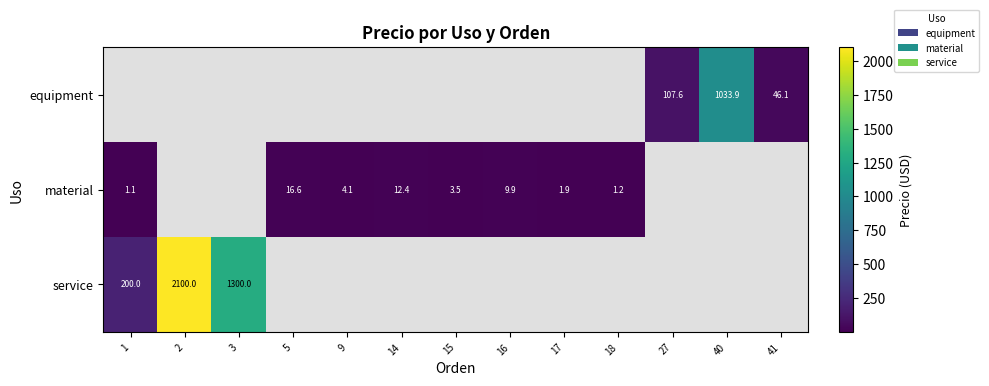

How many distinct data groups are displayed?

3